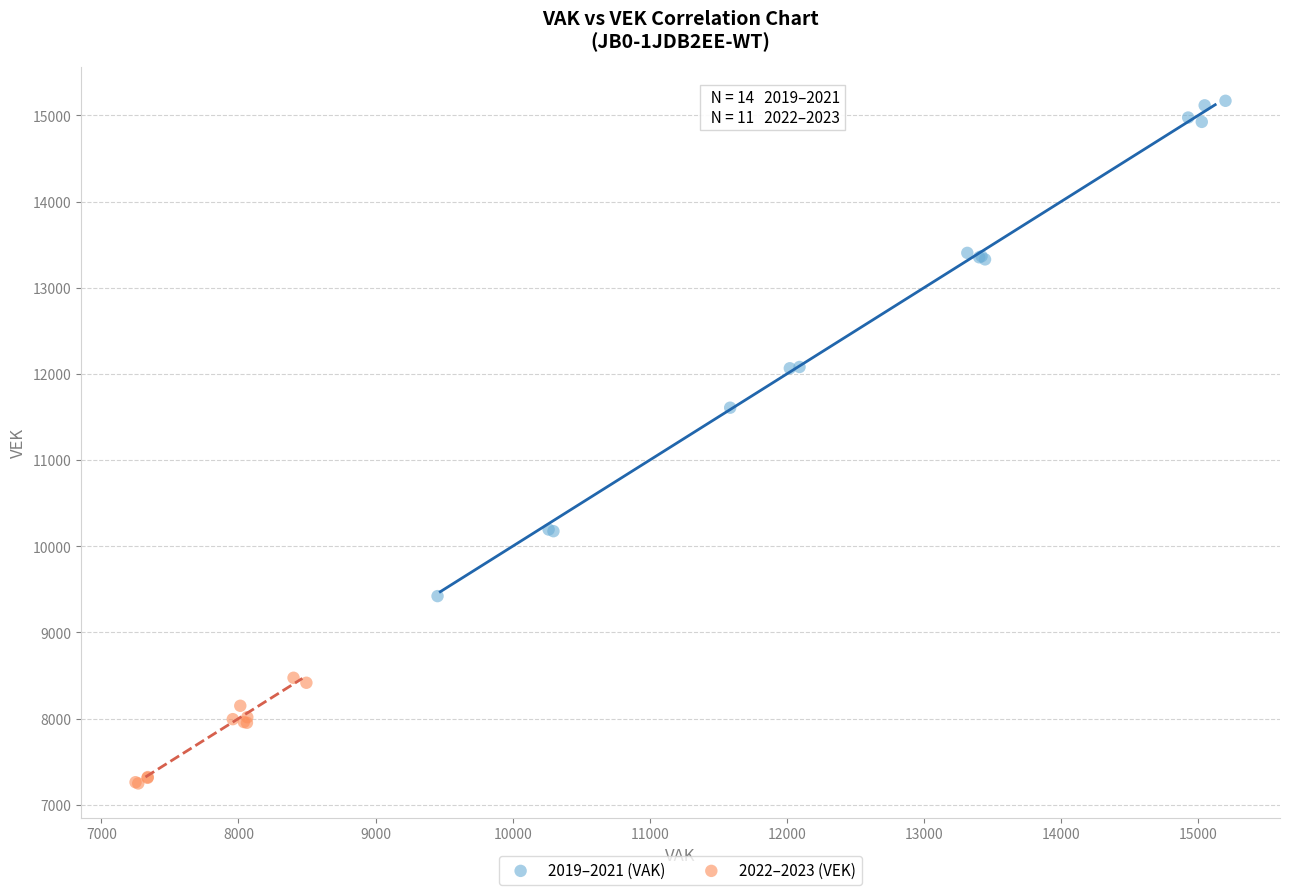

What are all the series names shown in the legend?

2019–2021 (VAK), 2022–2023 (VEK)